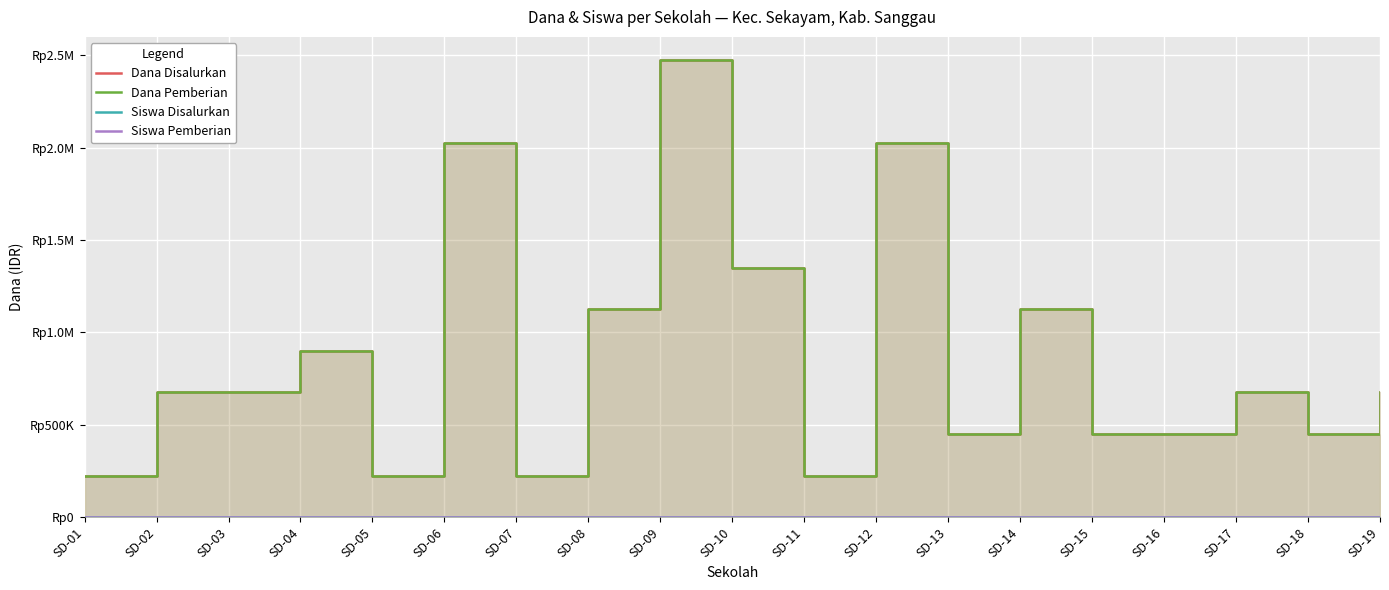

Which series has the largest range (max minus min)?

Dana Disalurkan